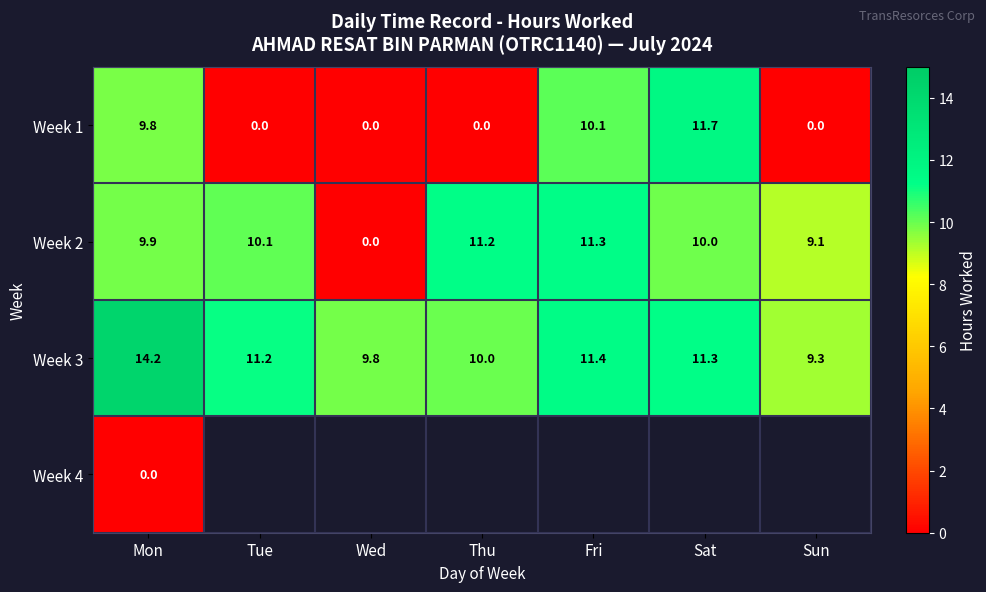

Which category has the lowest value in the Week 3 series?

Sun